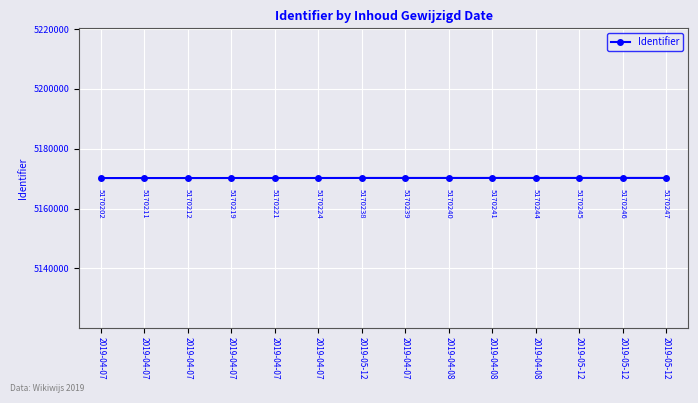

What is the label of the 12th point from the right?

2019-04-07